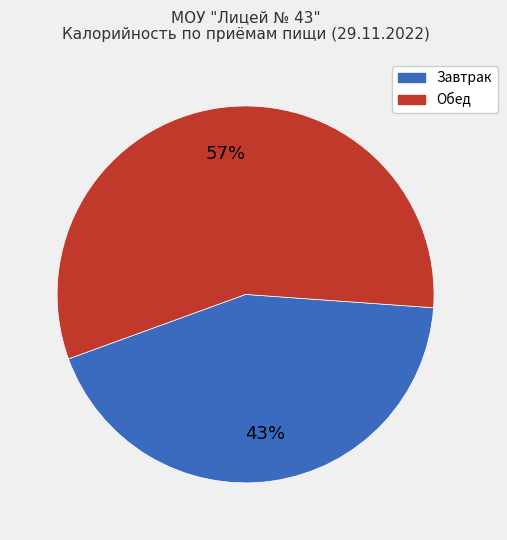

Is there a majority slice in this chart?

Yes